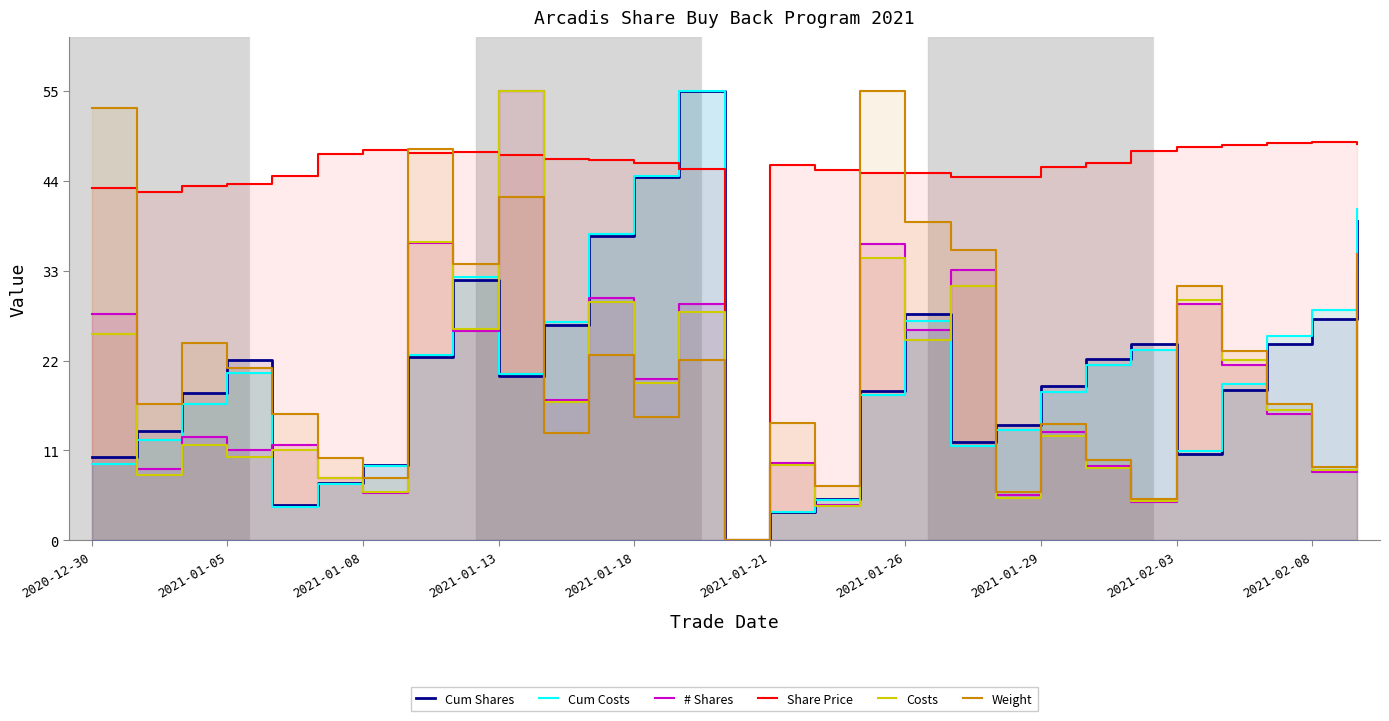

What is the sum of all # Shares values?

545.6